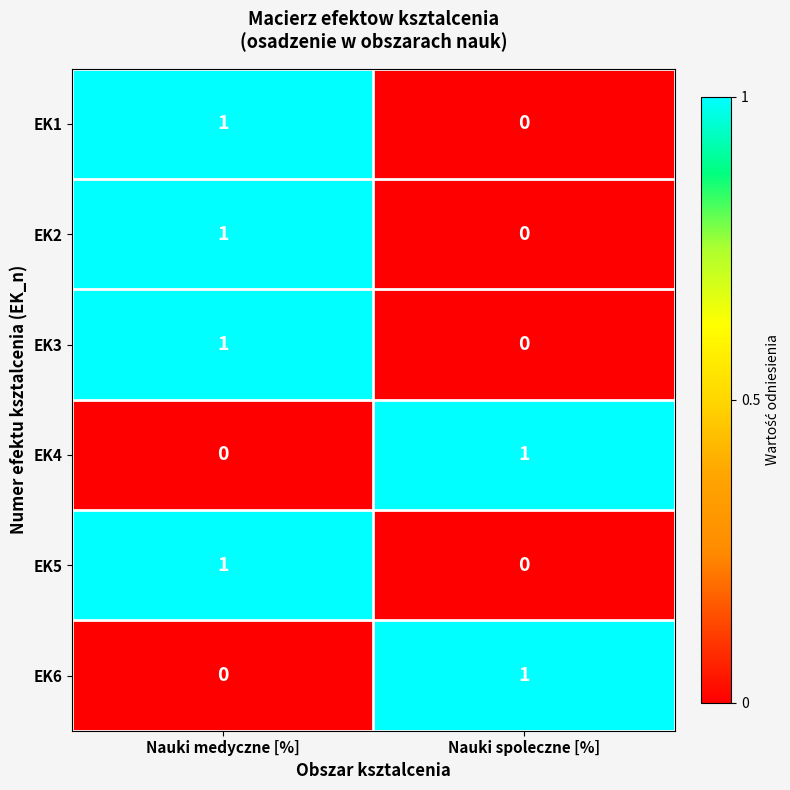

How many positive values does the EK6 series have?

1